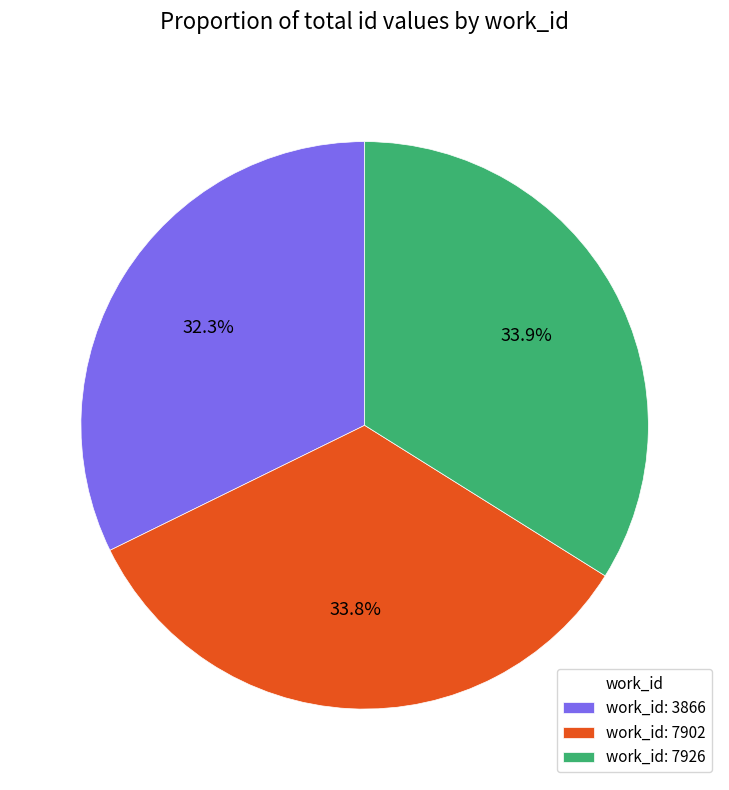

What percentage is NOT represented by work_id: 7902?

66.2%